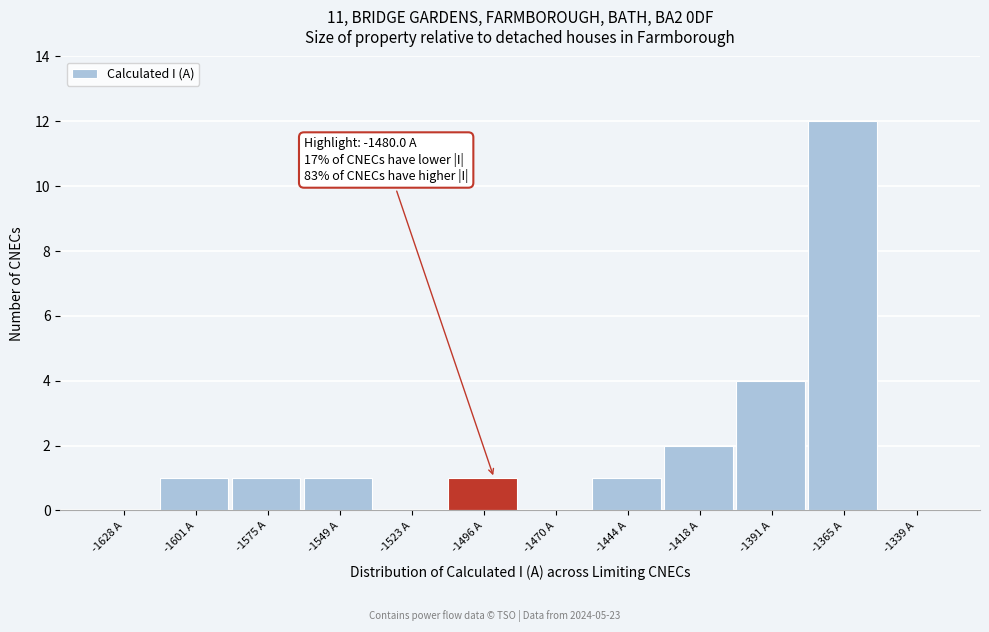

Reading right to left, transcribe all the data shown in this chart.

-1339 A=0	-1365 A=12	-1391 A=4	-1418 A=2	-1444 A=1	-1470 A=0	-1496 A=1	-1523 A=0	-1549 A=1	-1575 A=1	-1601 A=1	-1628 A=0